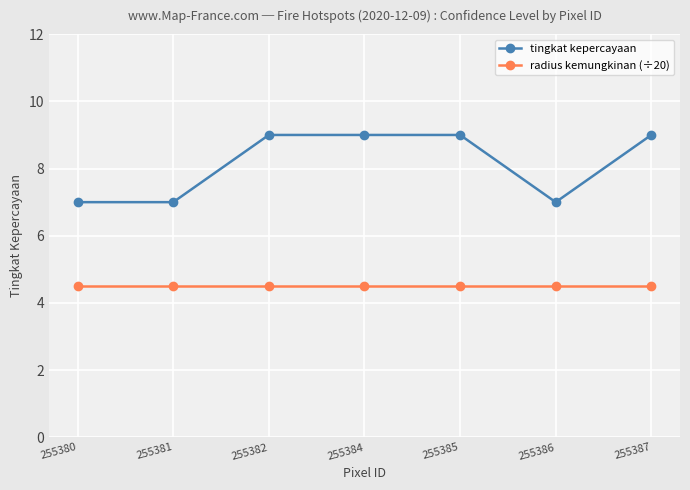

True or false: radius kemungkinan (÷20) and tingkat kepercayaan intersect in this chart.

False